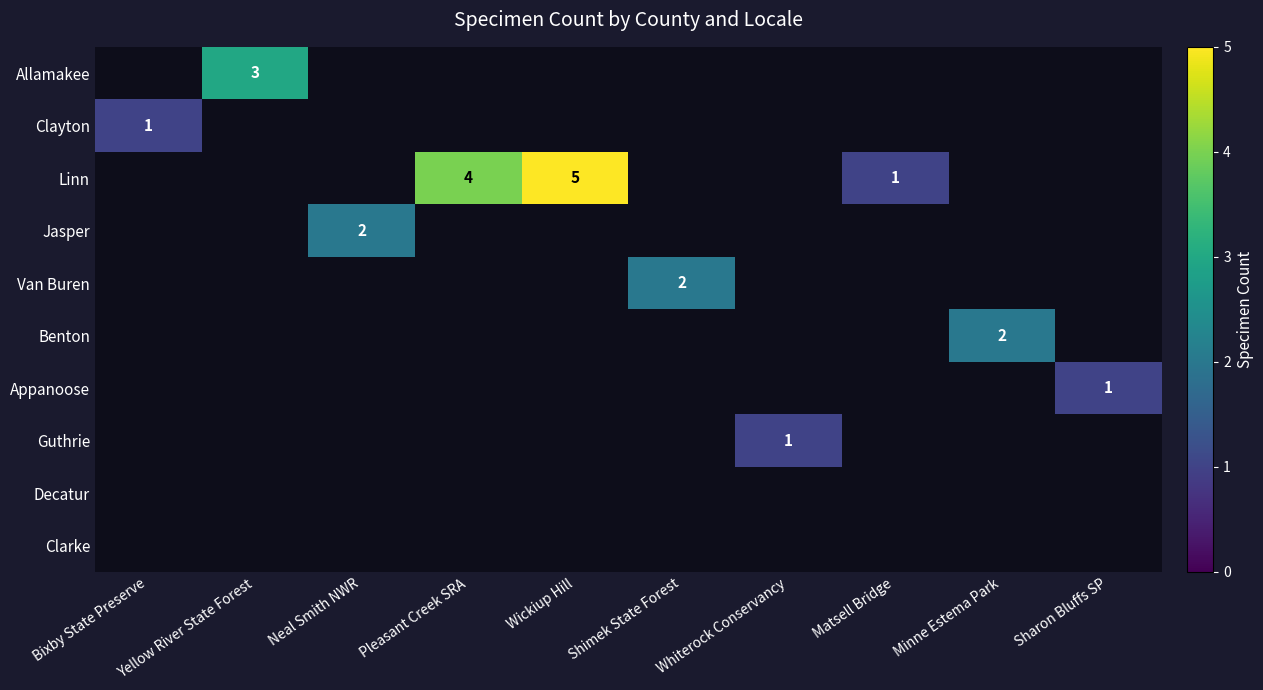

At which category does the chart reach its minimum across all series?

Bixby State Preserve